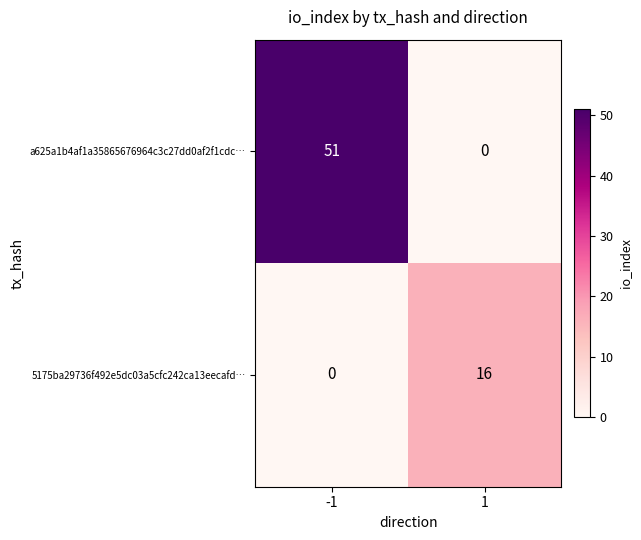

Reading right to left, what are all the values shown in this chart?

a625a1b4af1a35865676964c3c27dd0af2f1cdc…: 0	51
5175ba29736f492e5dc03a5cfc242ca13eecafd…: 16	0